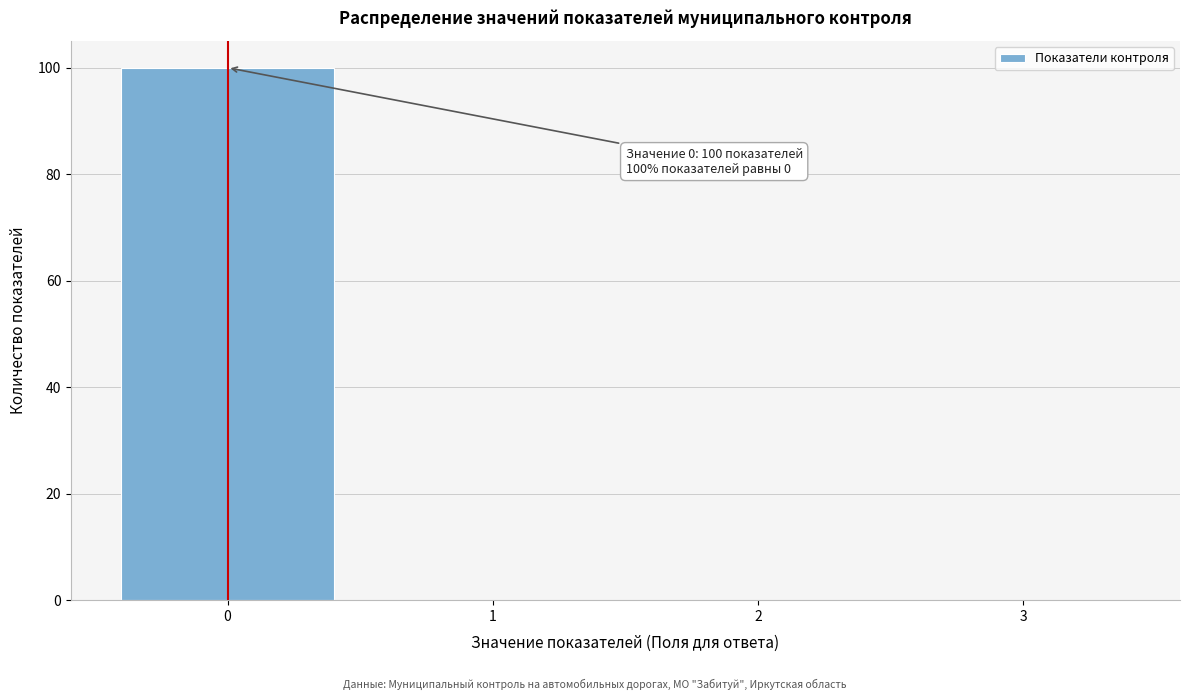

Over which range of the x-axis is the bar tallest?

-0.5 to 0.5